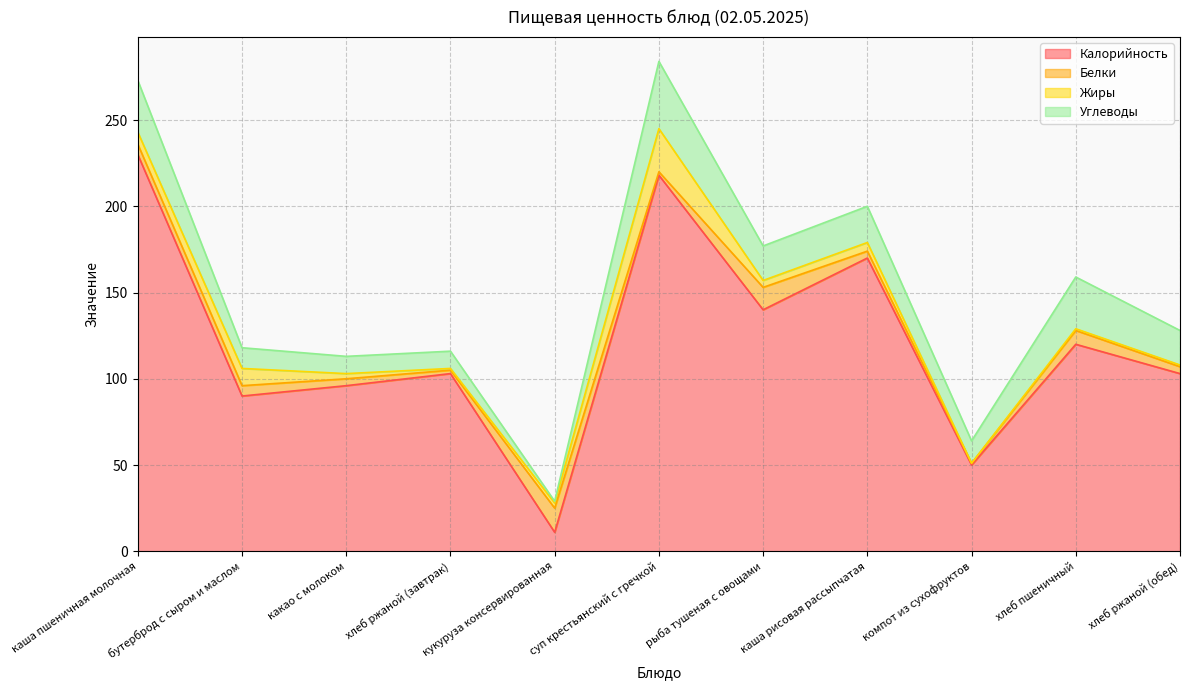

True or false: Углеводы and Жиры intersect in this chart.

True